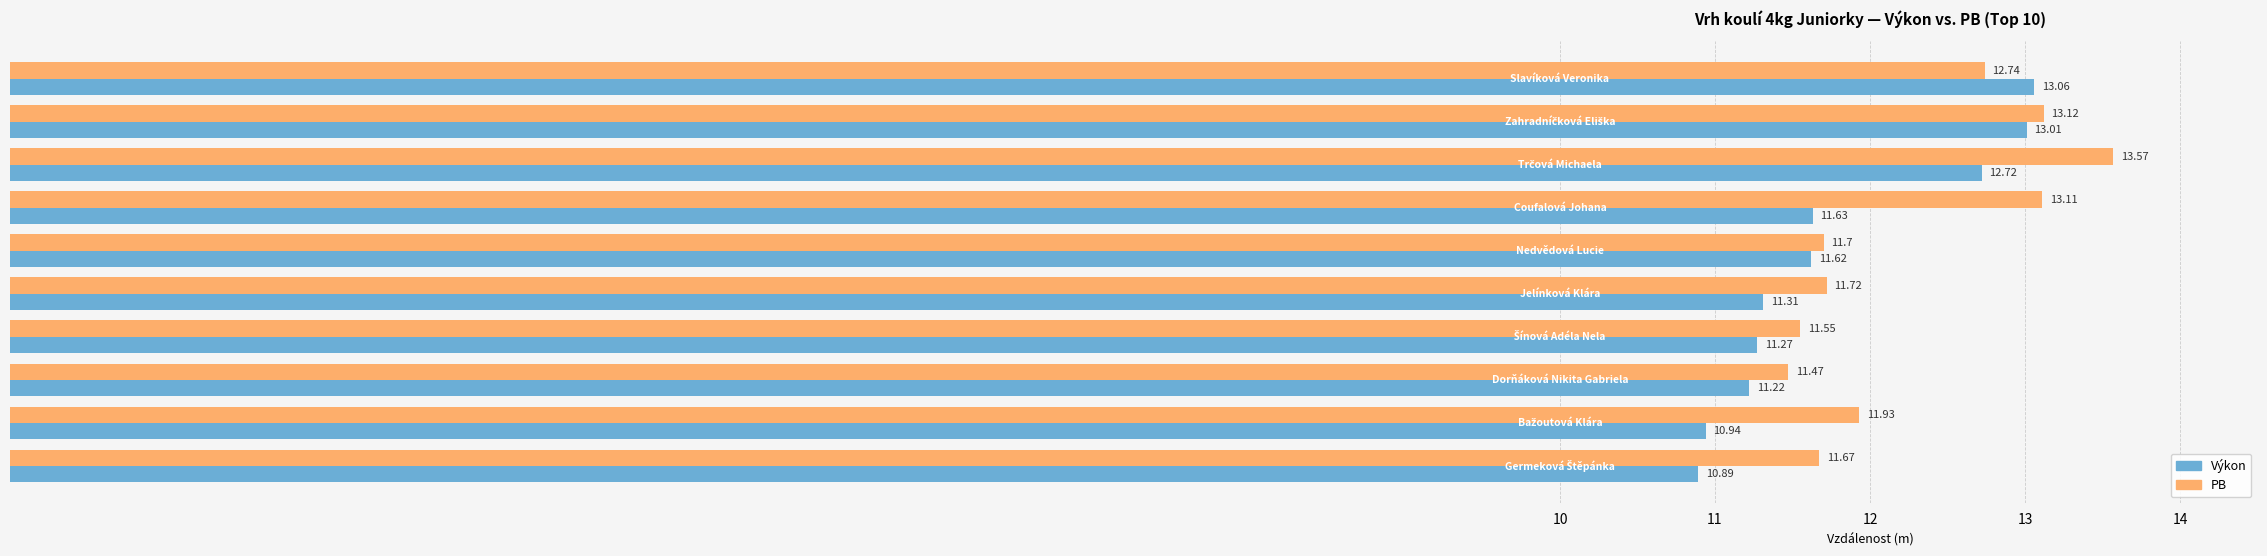

Which series has the largest range (max minus min)?

Výkon